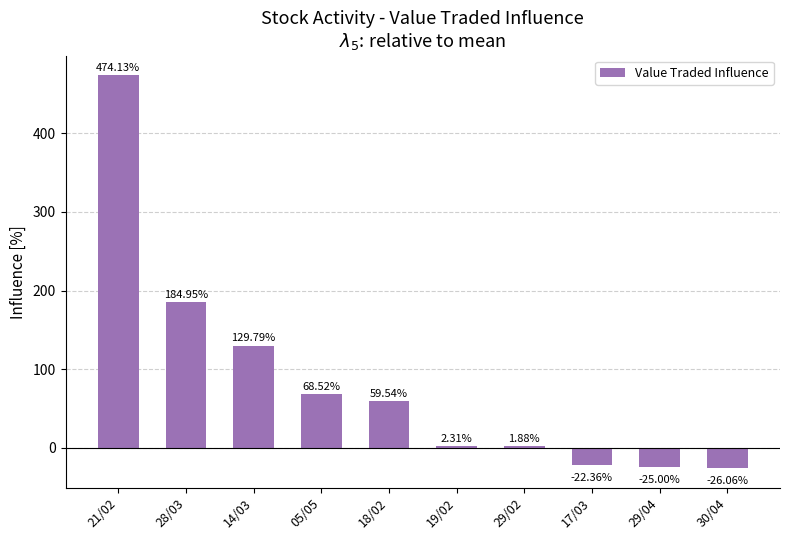

How many positive values are there?

7